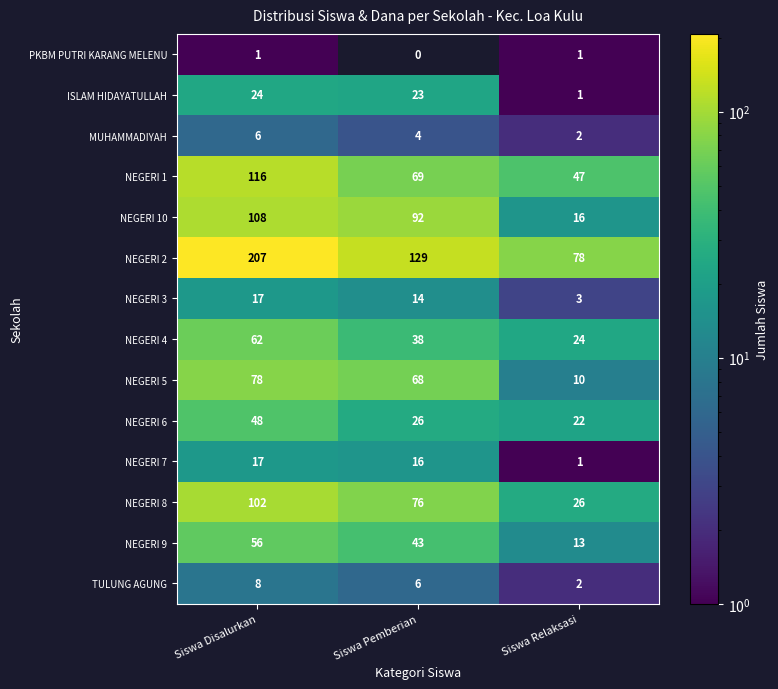

At which label is NEGERI 5 closest to 44?

Siswa Pemberian